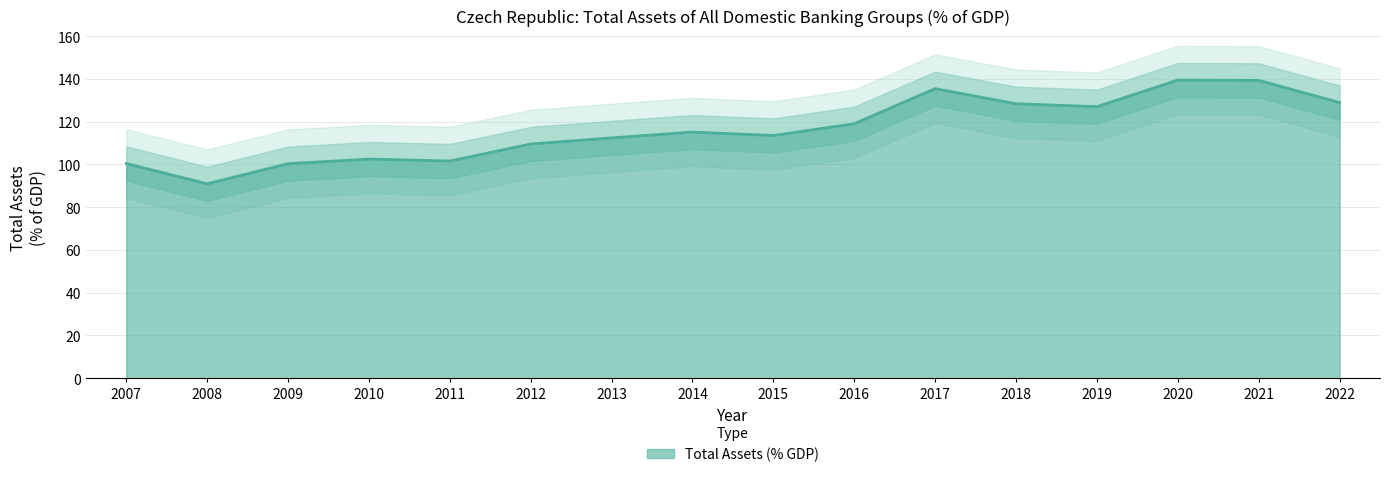

What is the change in value from 2012 to 2014?

+5.6